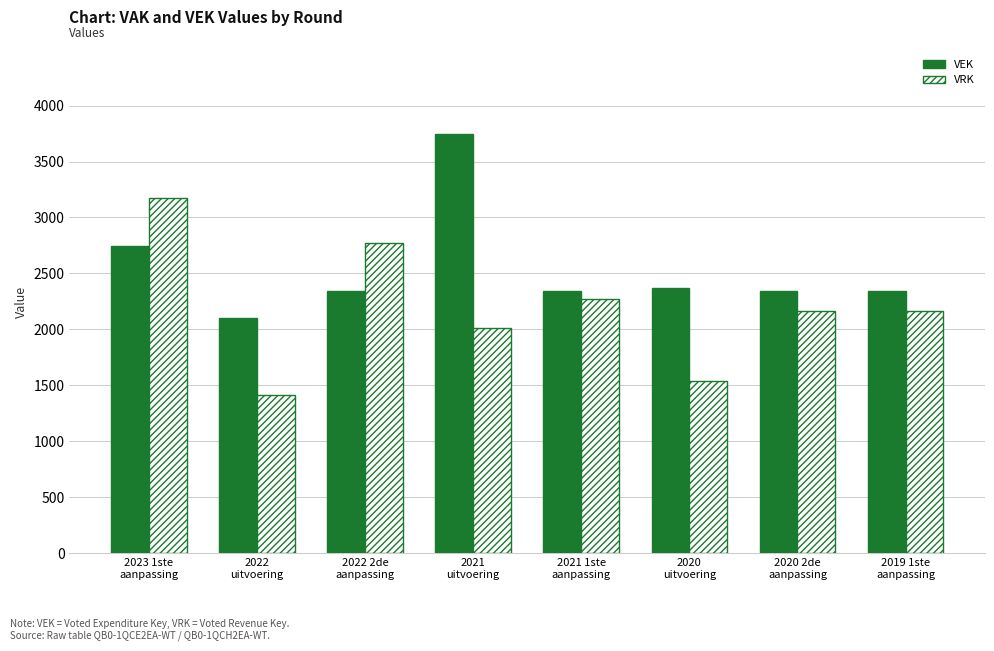

Reading left to right, transcribe all the data shown in this chart.

VEK: 2023 1ste
aanpassing=2747	2022
uitvoering=2103	2022 2de
aanpassing=2347	2021
uitvoering=3748	2021 1ste
aanpassing=2347	2020
uitvoering=2370	2020 2de
aanpassing=2347	2019 1ste
aanpassing=2347
VRK: 2023 1ste
aanpassing=3173	2022
uitvoering=1415	2022 2de
aanpassing=2773	2021
uitvoering=2011	2021 1ste
aanpassing=2274	2020
uitvoering=1539	2020 2de
aanpassing=2165	2019 1ste
aanpassing=2165